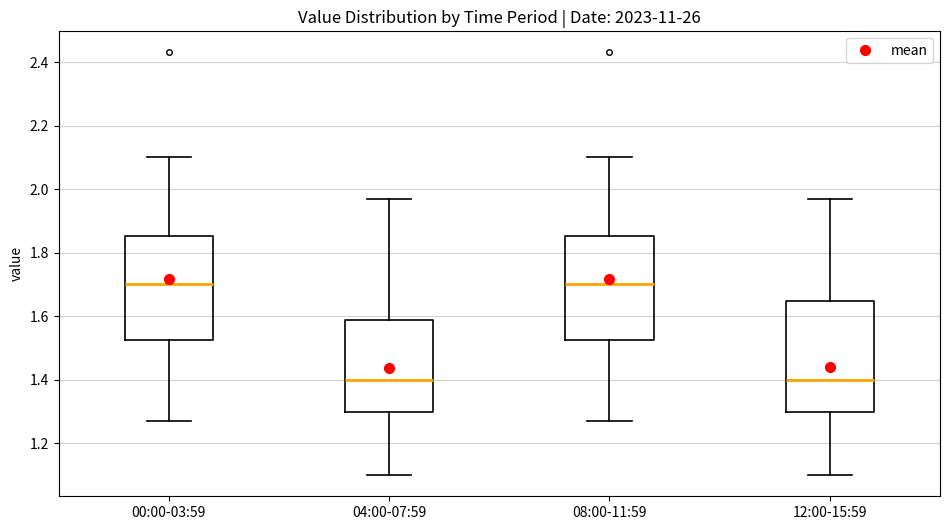

Where does the lower whisker of the box for 12:00-15:59 end on the y-axis? The values are not printed on the chart, so give them approximately, as read against the axis.

1.10